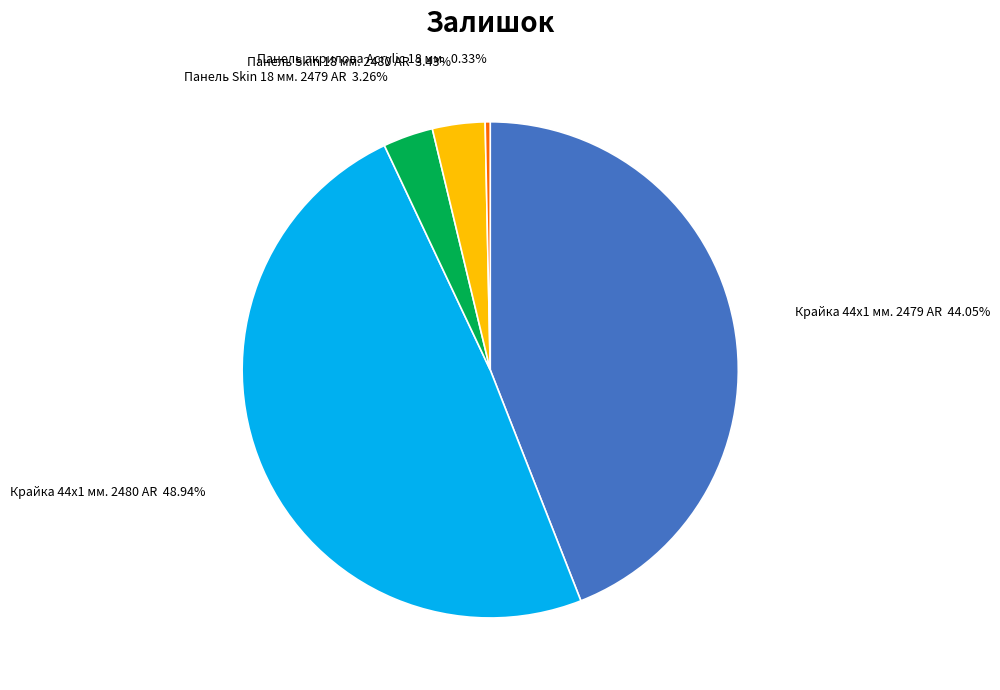

Approximately how many times larger is the value at Панель акрилова Acrylic 18 мм. compared to Панель Skin 18 мм. 2480 AR?

0.1